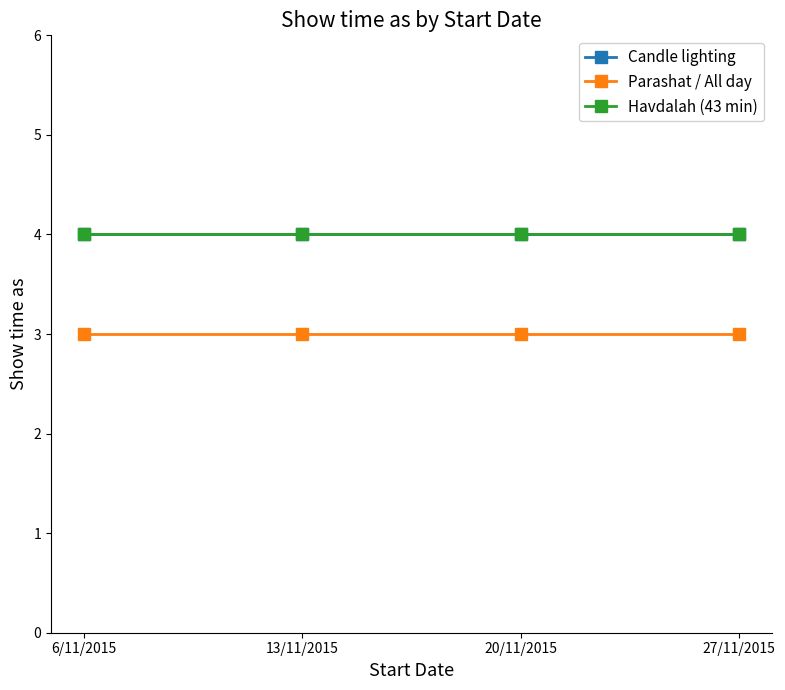

The Havdalah (43 min) series shows 3 at 20/11/2015. True or false?

False